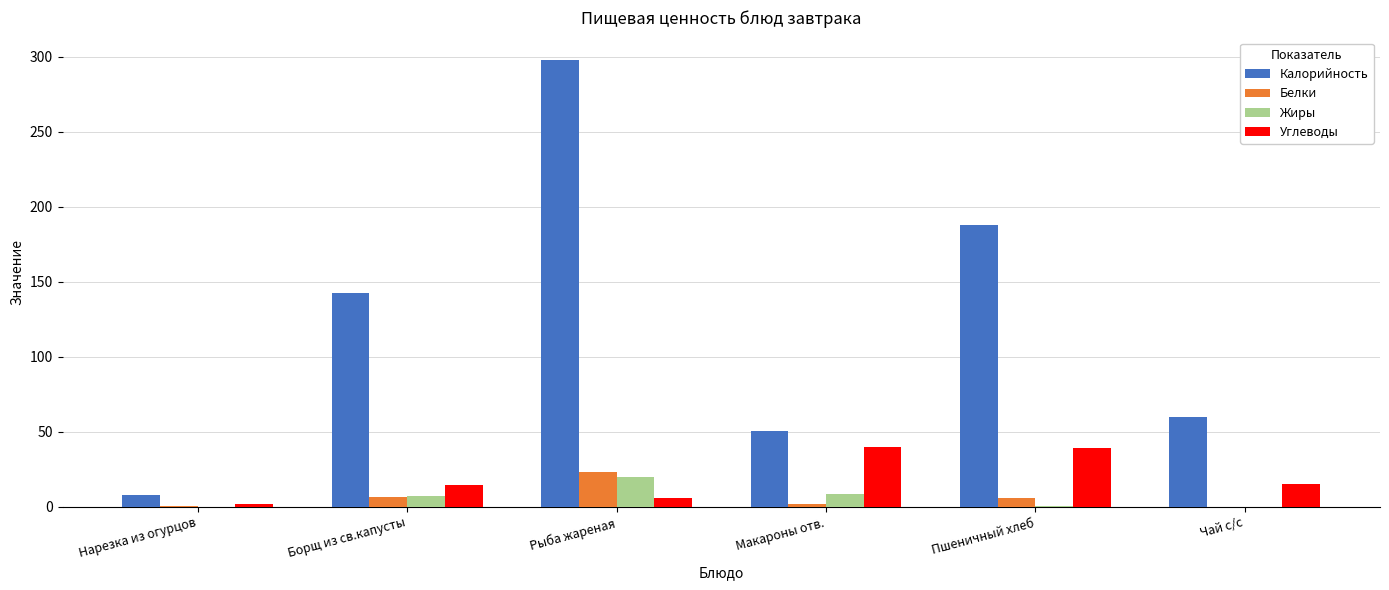

What are all the series names shown in the legend?

Калорийность, Белки, Жиры, Углеводы